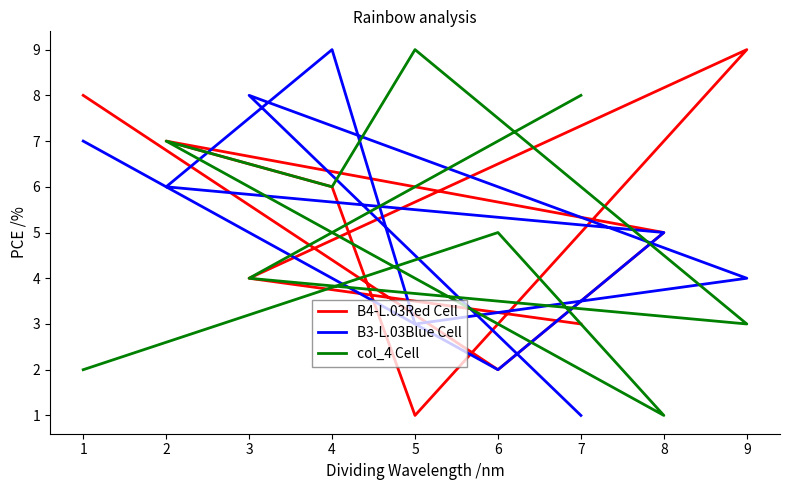

What is the difference between the maximum and minimum values in the B3-L.03Blue Cell series?

8